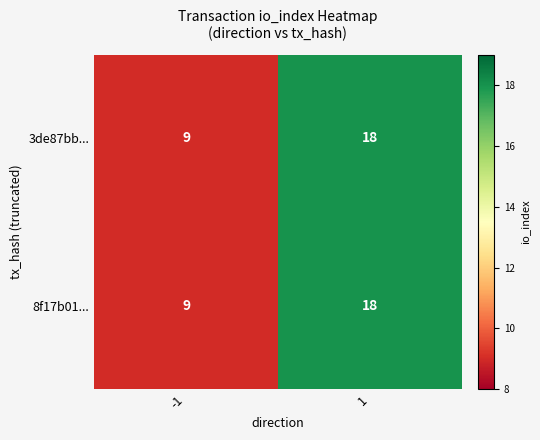

What is the sum of all 8f17b01... values?

27